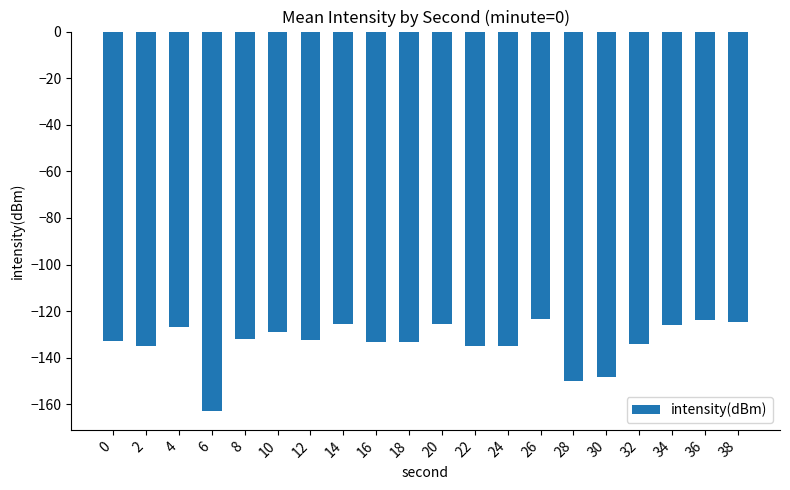

What is the approximate value at 26?

-123.4